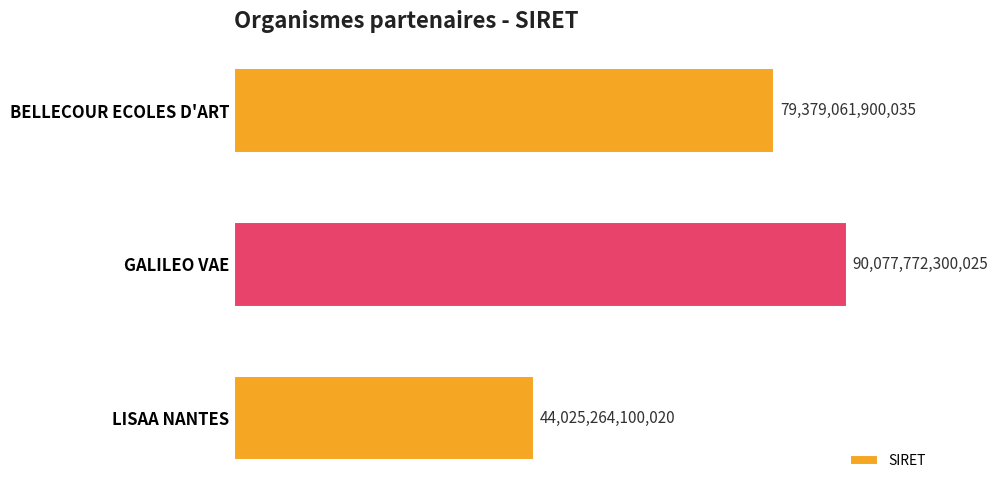

Does the chart contain any negative values?

No